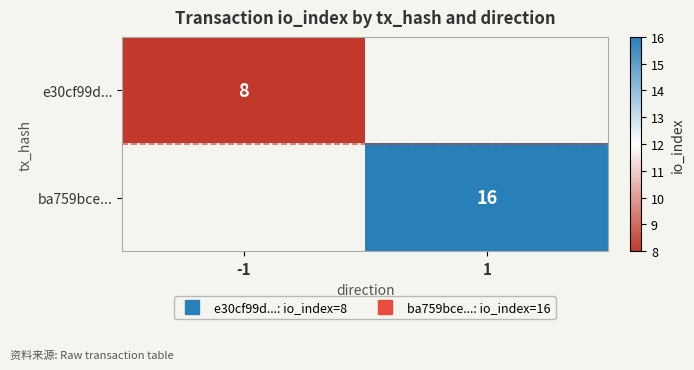

The value of e30cf99d... at -1 is 13.4. True or false?

False